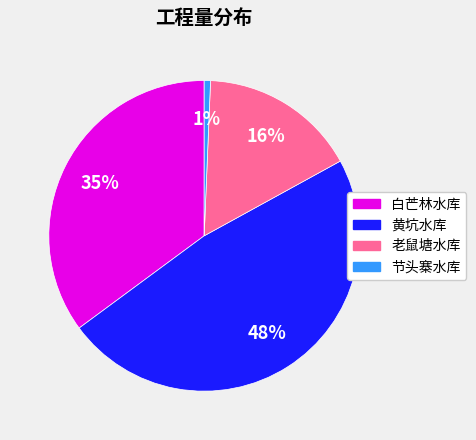

Which has a higher value, 老鼠塘水库 or 白芒林水库?

白芒林水库